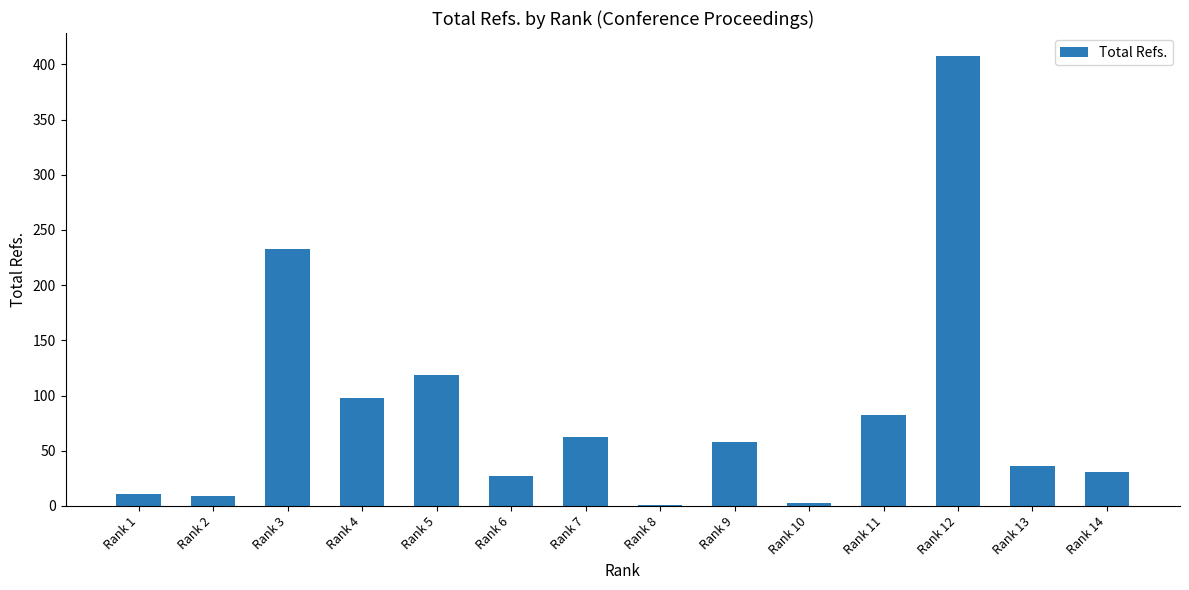

Reading right to left, what are all the values shown in this chart?

31	36	408	82	3	58	1	62	27	119	98	233	9	11